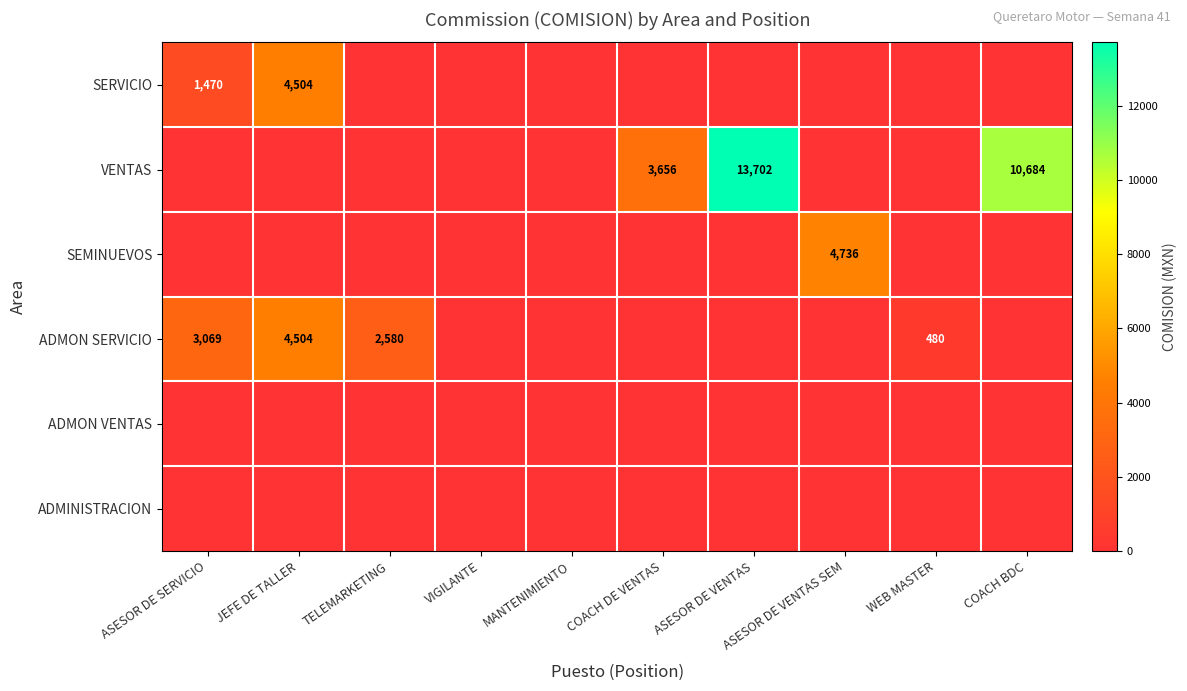

The ADMON SERVICIO series shows 116 at WEB MASTER. True or false?

False